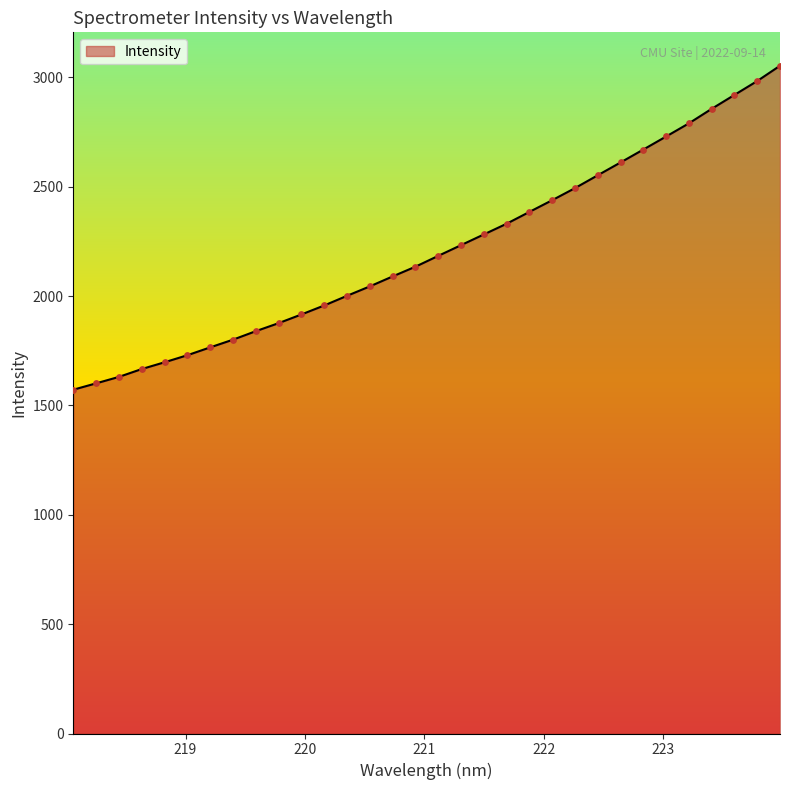

What is the maximum value shown in the chart?

3053.4